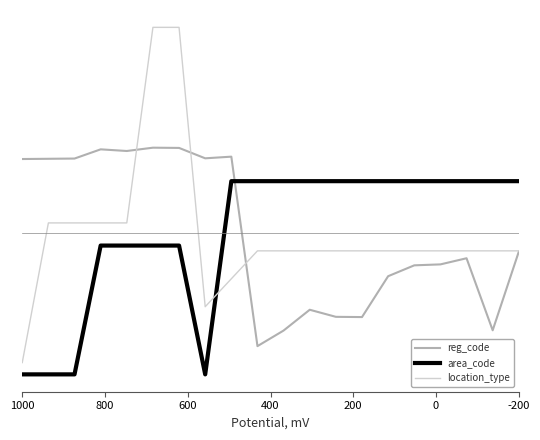

Reading left to right, transcribe all the data shown in this chart.

reg_code: 1.0	1.0	1.0	1.1	1.1	1.1	1.1	1.0	1.0	-1.5	-1.3	-1.0	-1.1	-1.1	-0.6	-0.4	-0.4	-0.3	-1.3	-0.3
area_code: -1.9	-1.9	-1.9	-0.2	-0.2	-0.2	-0.2	-1.9	0.7	0.7	0.7	0.7	0.7	0.7	0.7	0.7	0.7	0.7	0.7	0.7
location_type: -1.7	0.1	0.1	0.1	0.1	2.7	2.7	-1.0	-0.6	-0.2	-0.2	-0.2	-0.2	-0.2	-0.2	-0.2	-0.2	-0.2	-0.2	-0.2